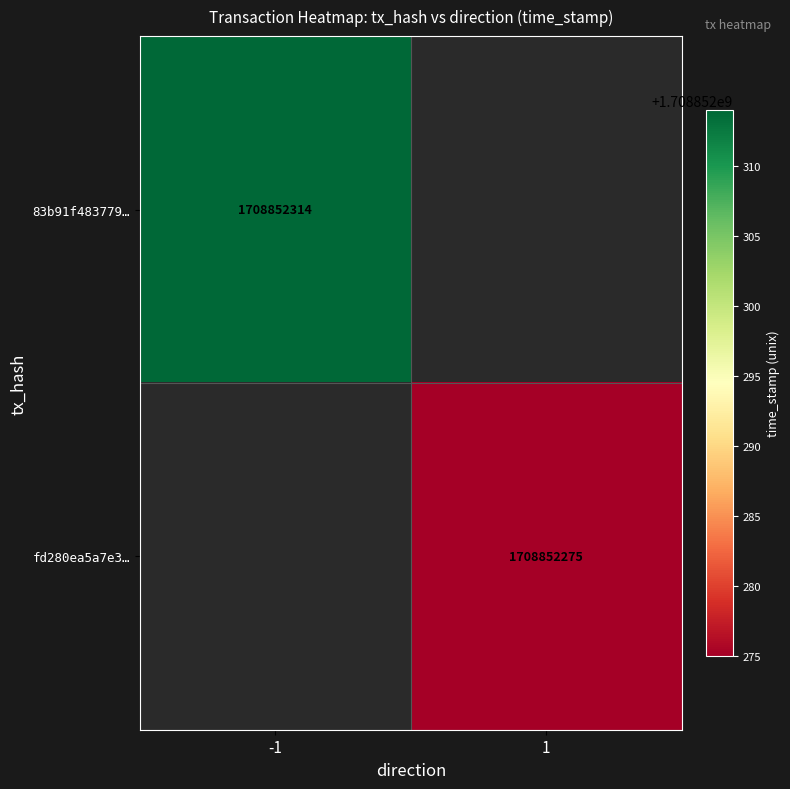

What is the spread (max minus min) of values at direction?

2